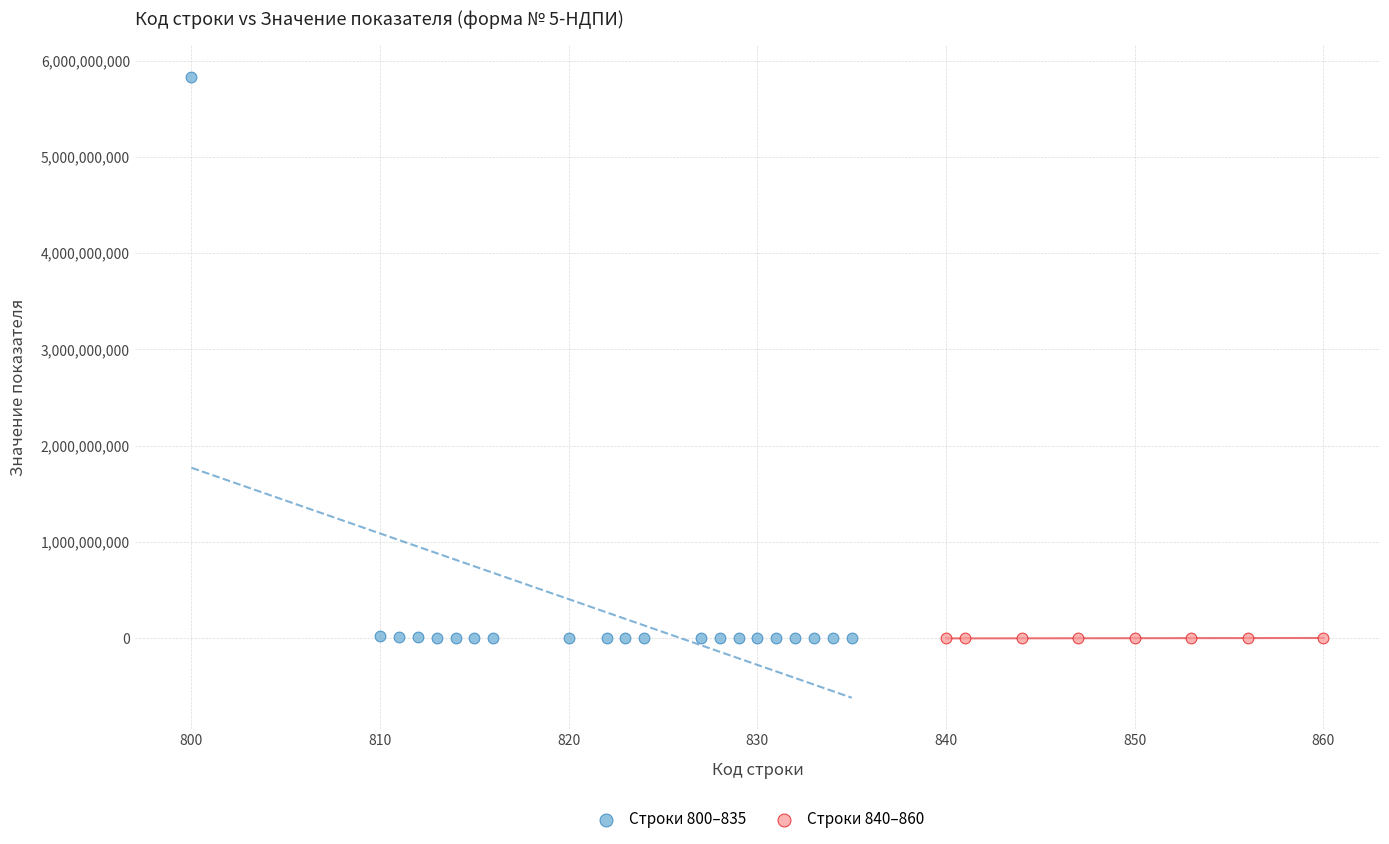

Which series has the largest Y range (max minus min)?

Строки 800–835